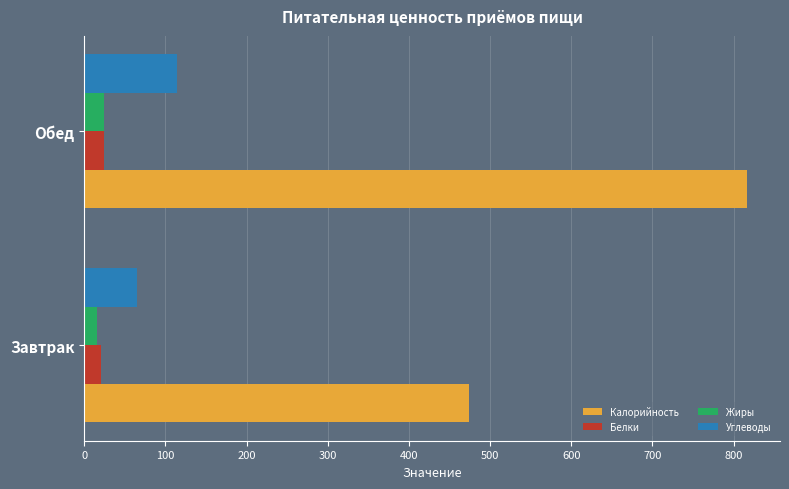

The Углеводы series shows 113.9 at Обед. True or false?

True